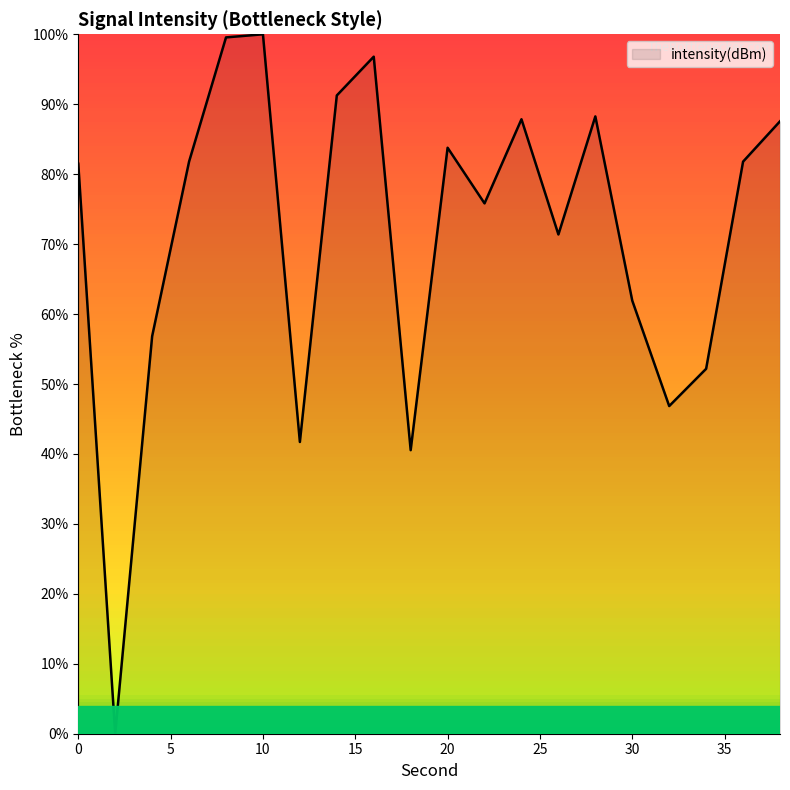

What is the greatest value displayed?

100.0